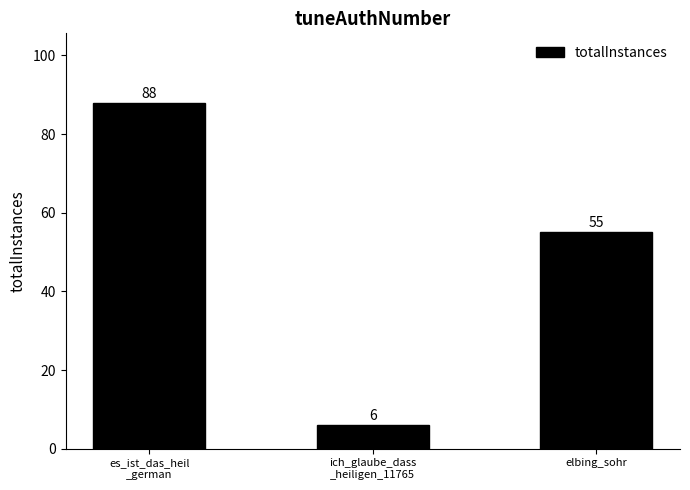

Read the value at elbing_sohr.

55